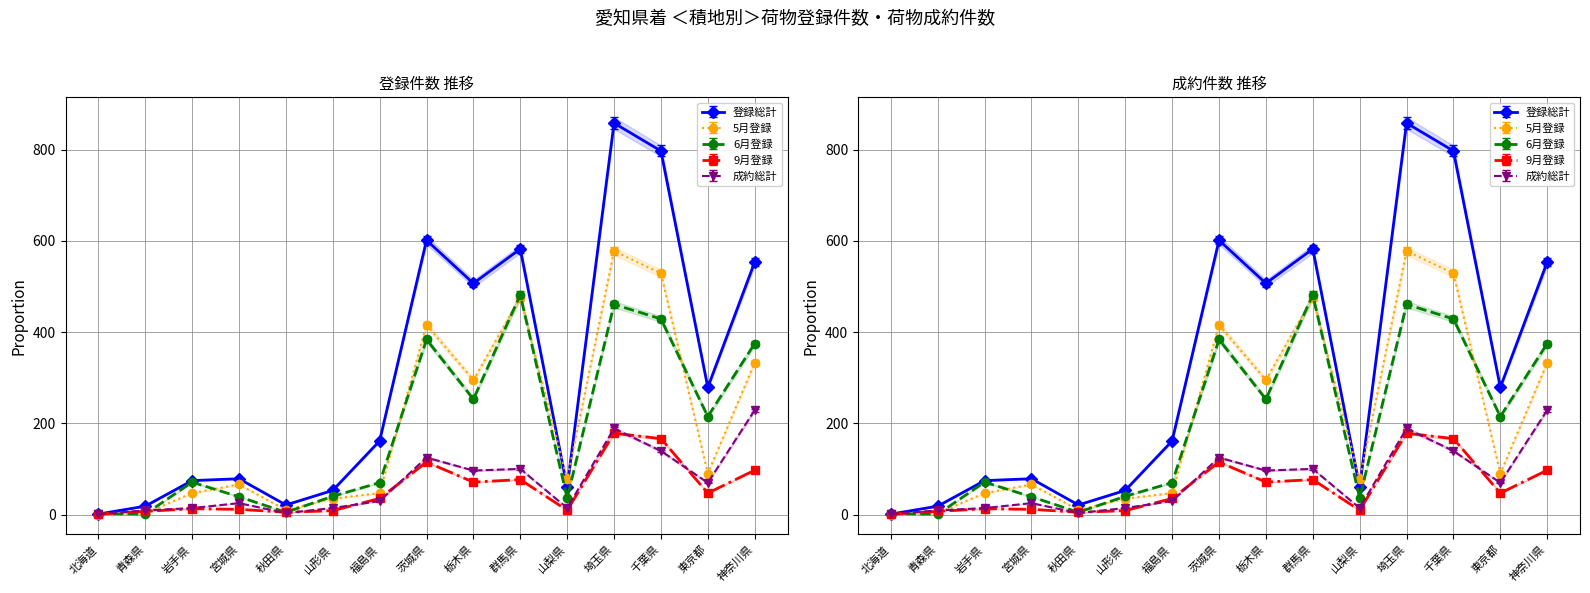

Which category has the lowest value in the 5月登録 series?

北海道